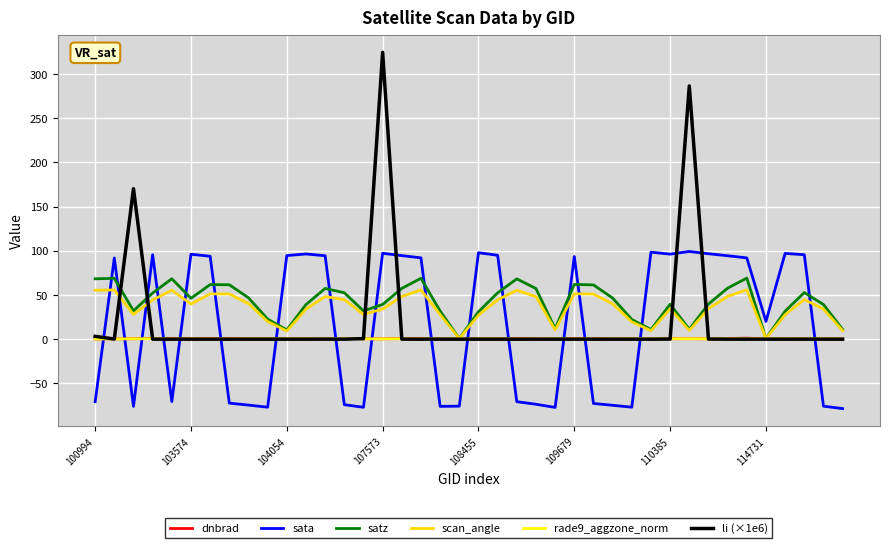

True or false: sata and rade9_aggzone_norm cross at least once.

True